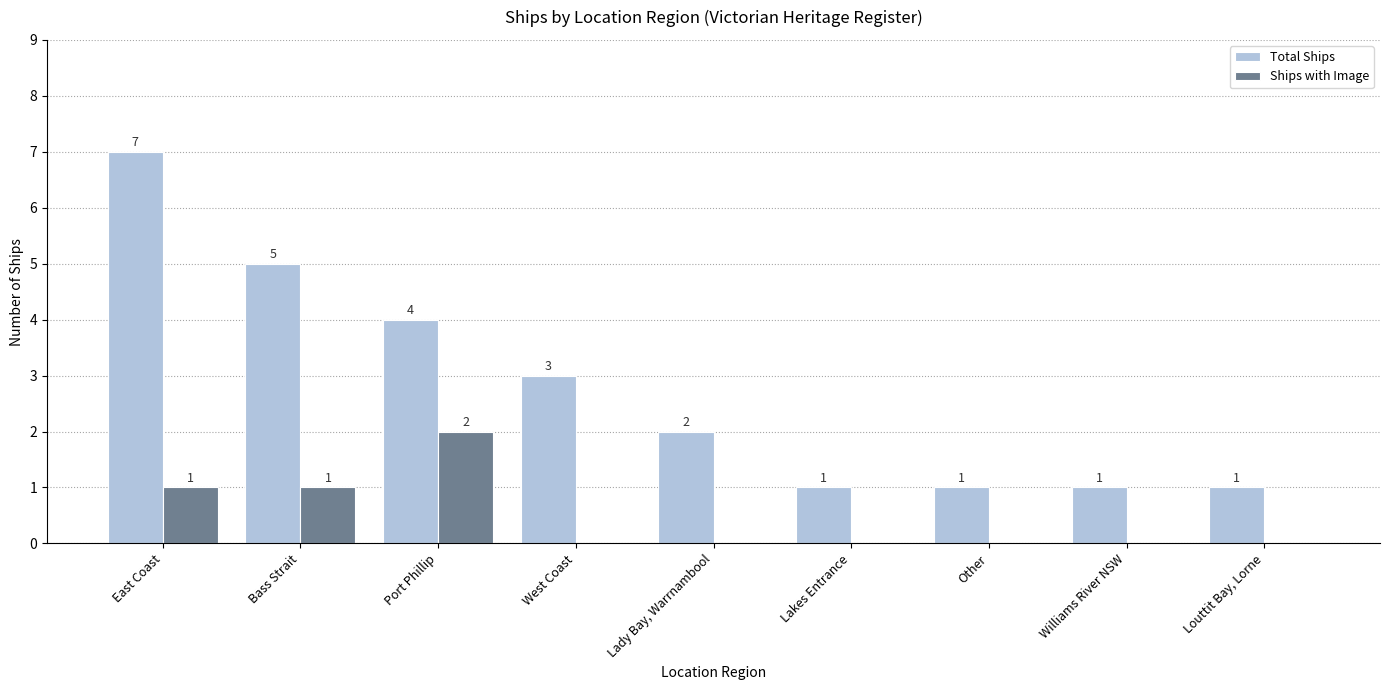

At which category is the sum across all series the highest?

East Coast